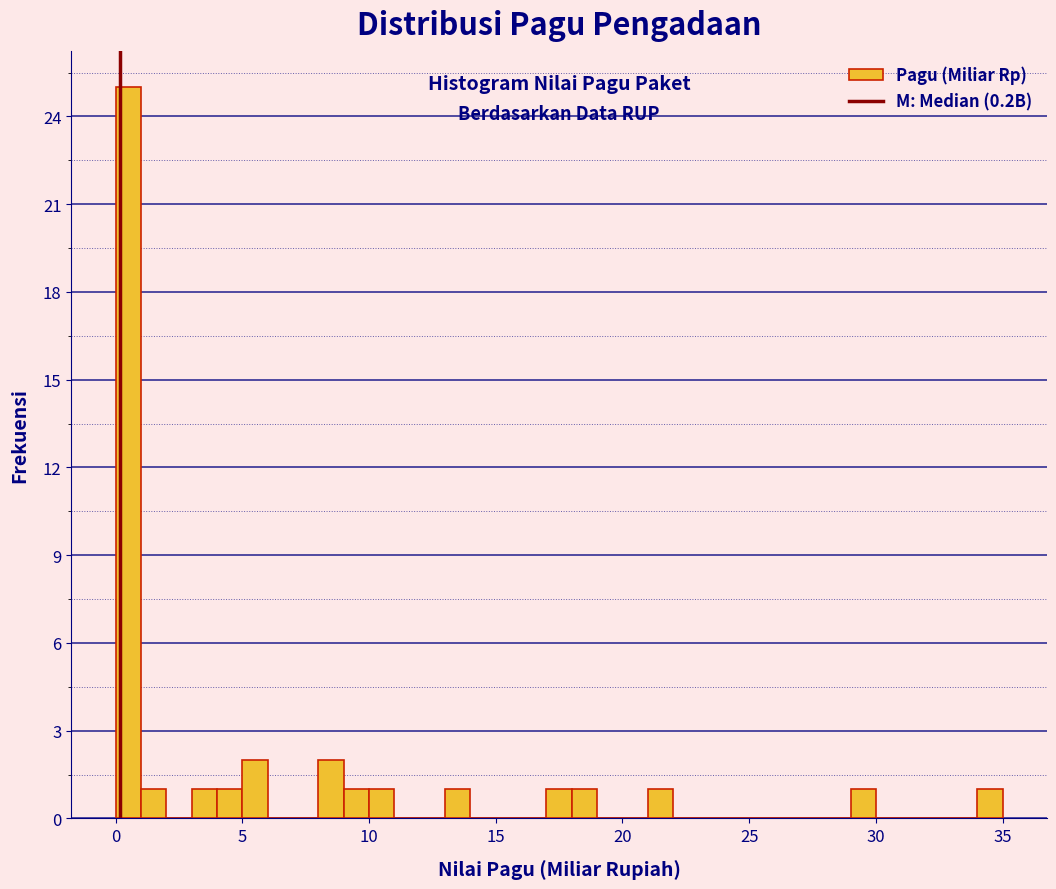

Around what value on the x-axis is the tallest bar? Give the approximate position of its centre, as read against the axis.

0.5